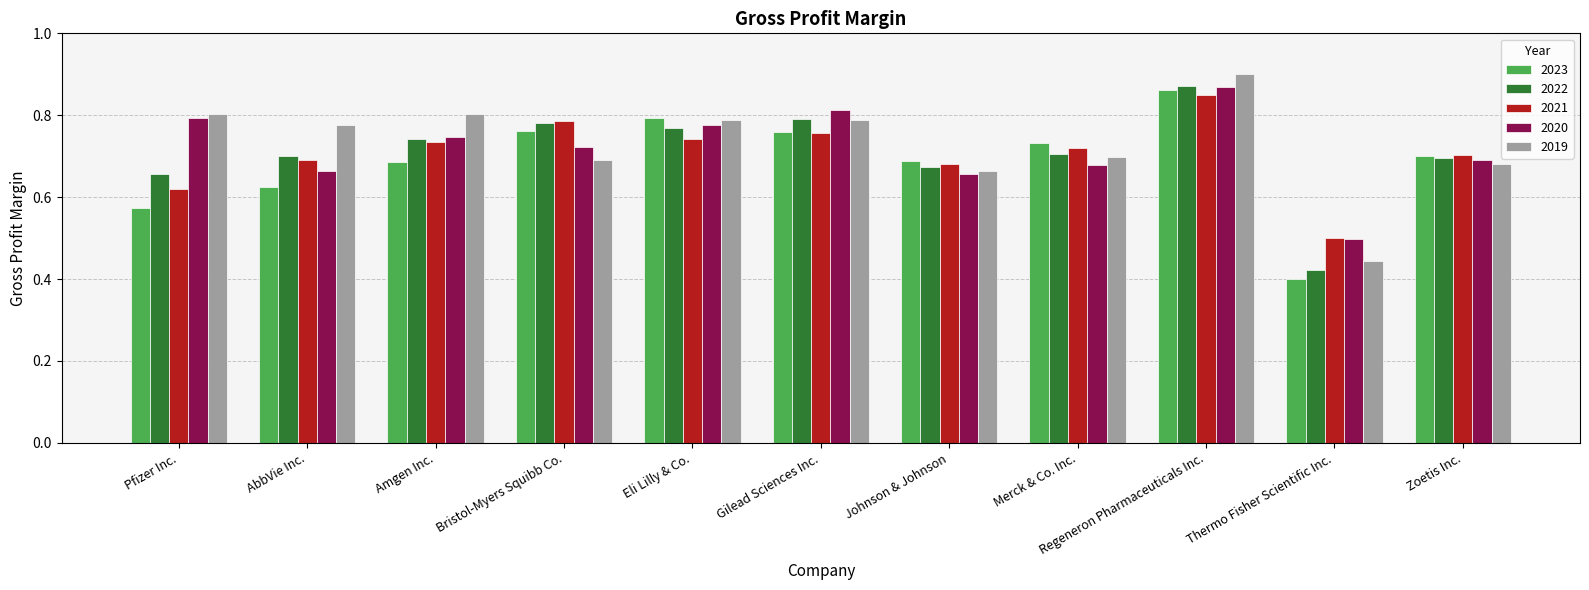

What is the difference between the maximum and minimum values in the 2019 series?

0.5